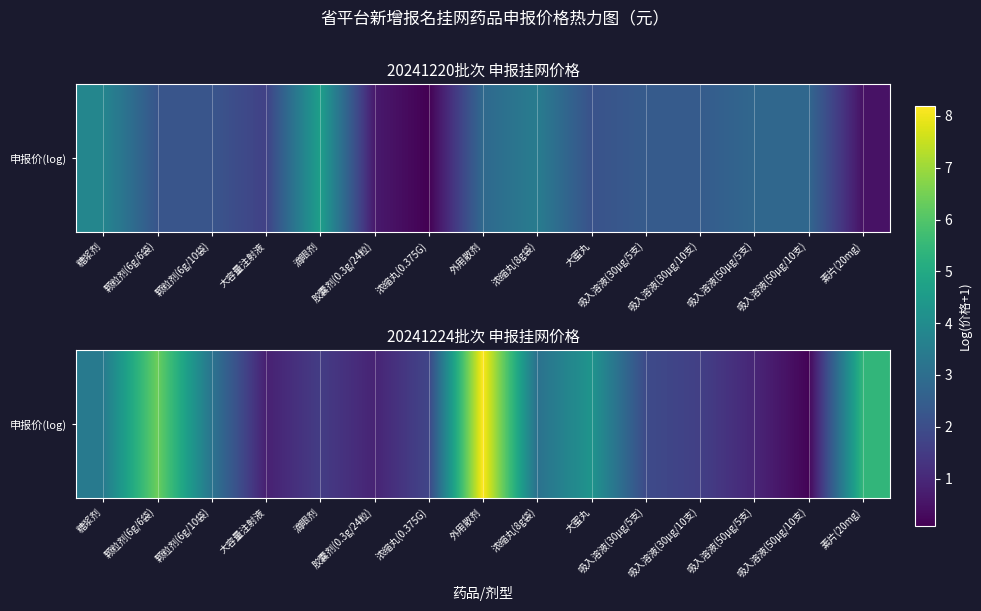

Reading left to right, transcribe all the data shown in this chart.

糖浆剂=3.4	颗粒剂(6g/6袋)=6.4	颗粒剂(6g/10袋)=3.2	大容量注射液=0.8	滴眼剂=1.5	胶囊剂(0.3g/24粒)=0.9	浓缩丸(0.375G)=1.8	外用散剂=8.2	浓缩丸(8g袋)=3.1	大蜜丸=4.3	吸入溶液(30μg/5支)=1.9	吸入溶液(30μg/10支)=1.6	吸入溶液(50μg/5支)=1.0	吸入溶液(50μg/10支)=0.2	素片(20mg)=5.4